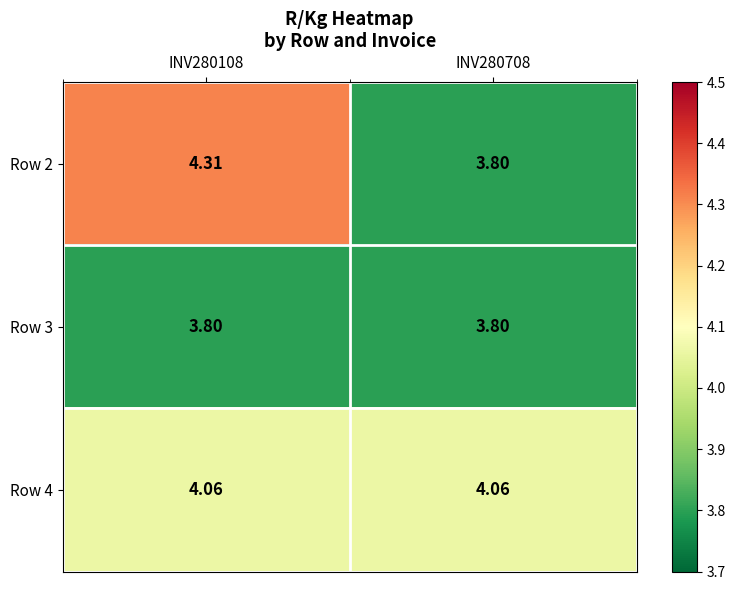

Count the number of data series in this chart.

3